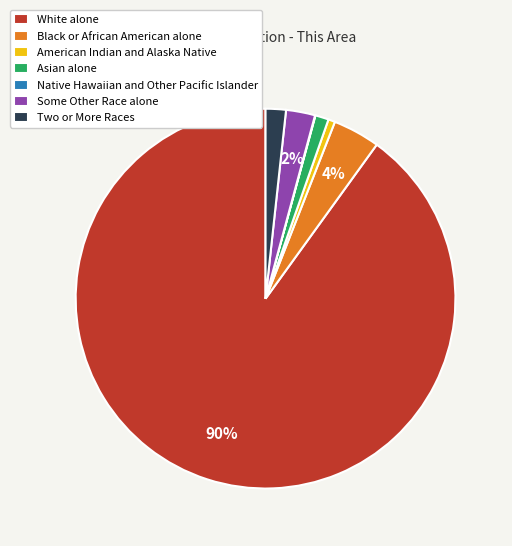

Which category has the biggest portion of the pie?

White alone